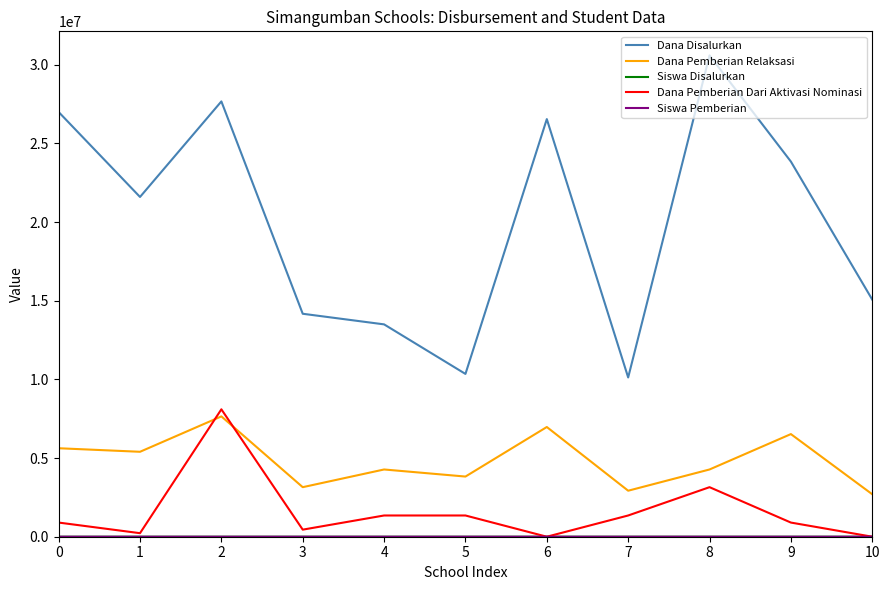

What is the total value across all series at 5?

15525039